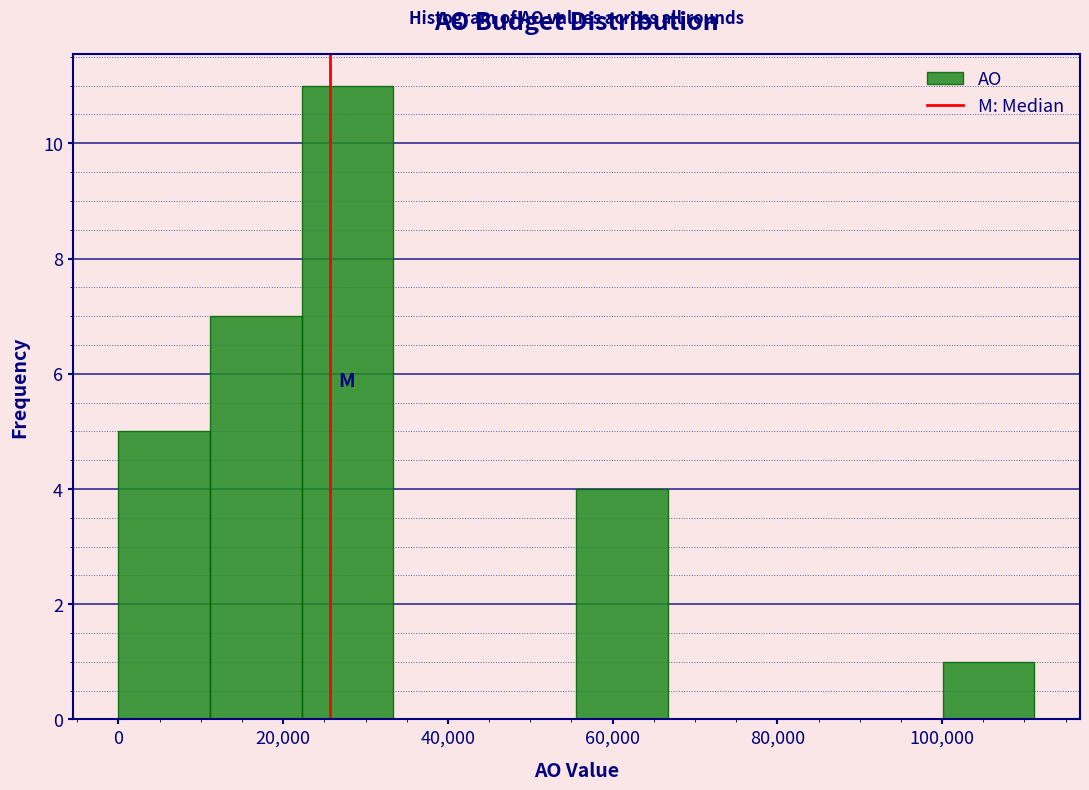

Over which range of the x-axis is the bar tallest?

22000 to 34000